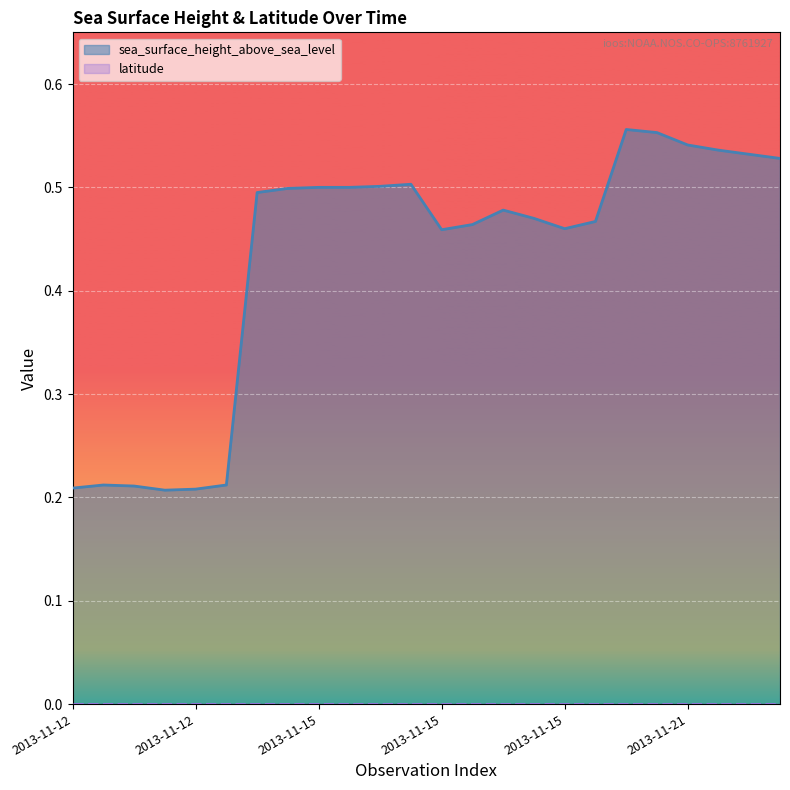

Does the chart display data point markers on the line(s)?

No